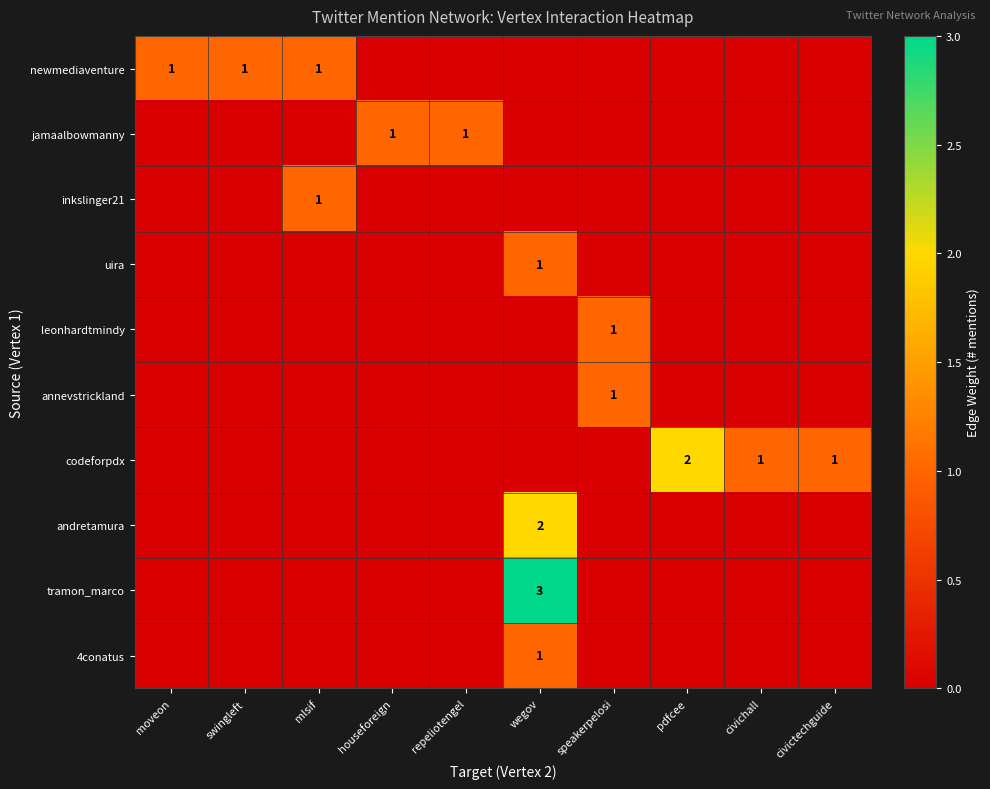

What is the total value across all series at swingleft?

1